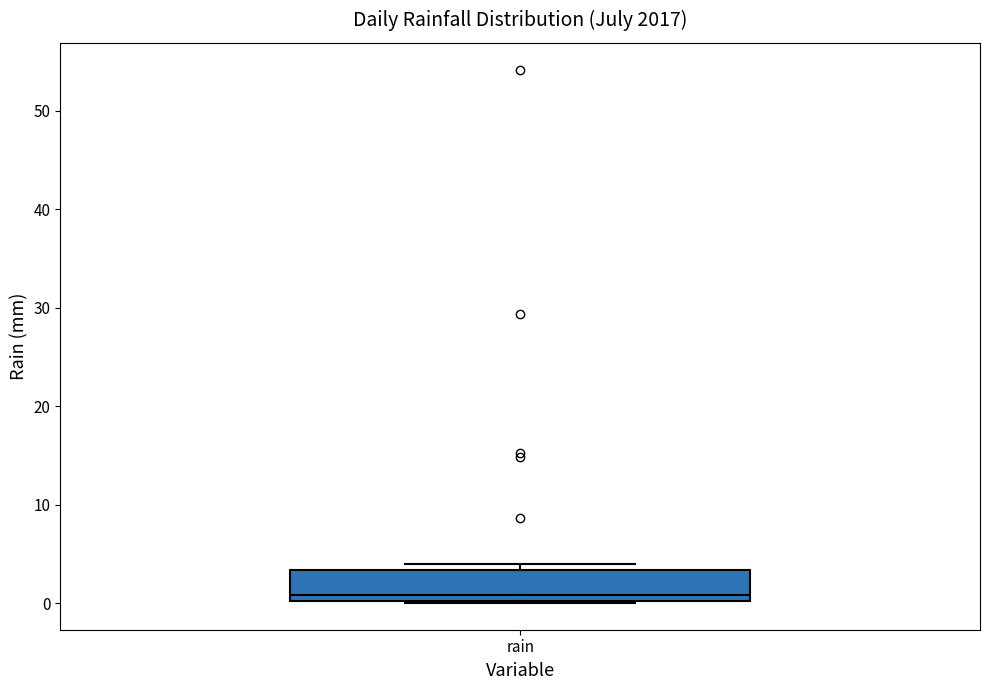

Read this box plot against the y-axis: the position of the median line, the range covered by the box, and the ends of both whiskers. The values are not printed on the chart, so give them approximately, as read against the axis.

median 1, box 0 to 3, whiskers 0 to 4